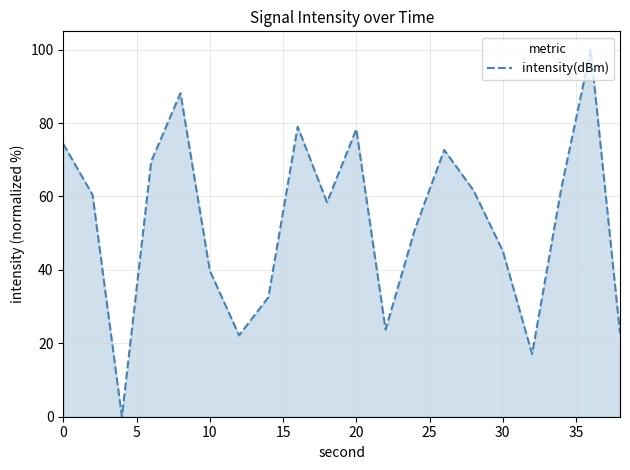

How many distinct data groups are displayed?

1